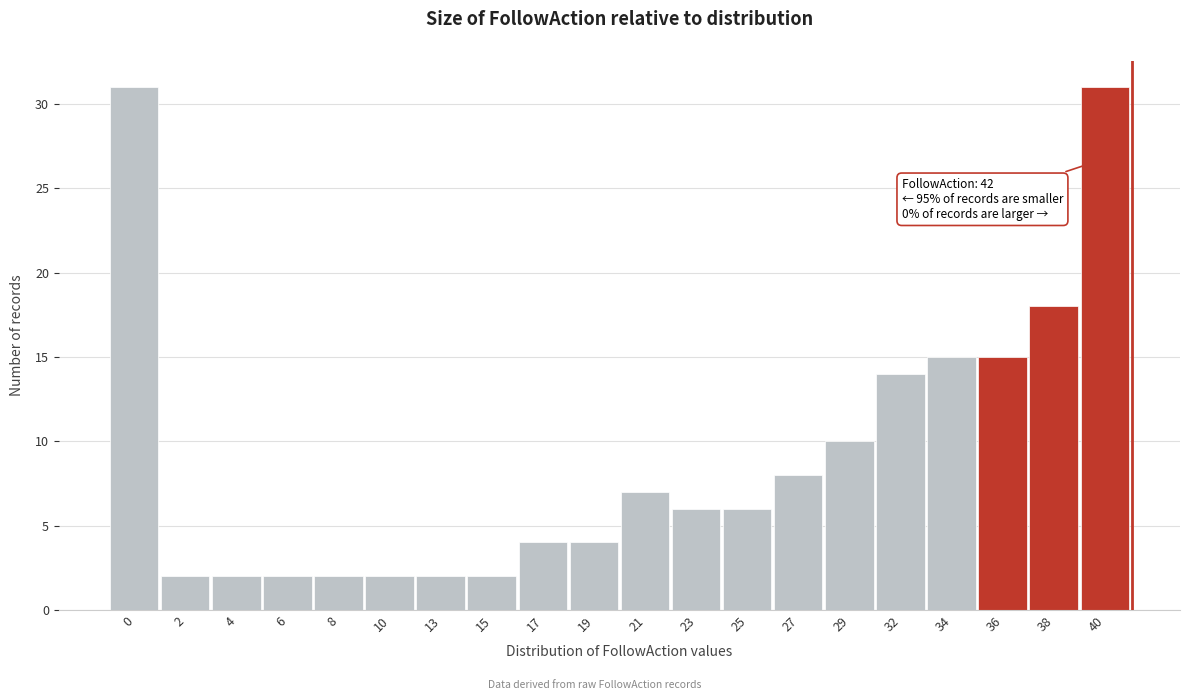

Reading left to right, extract all data points from this chart.

0=31	2=2	4=2	6=2	8=2	10=2	13=2	15=2	17=4	19=4	21=7	23=6	25=6	27=8	29=10	32=14	34=15	36=15	38=18	40=31